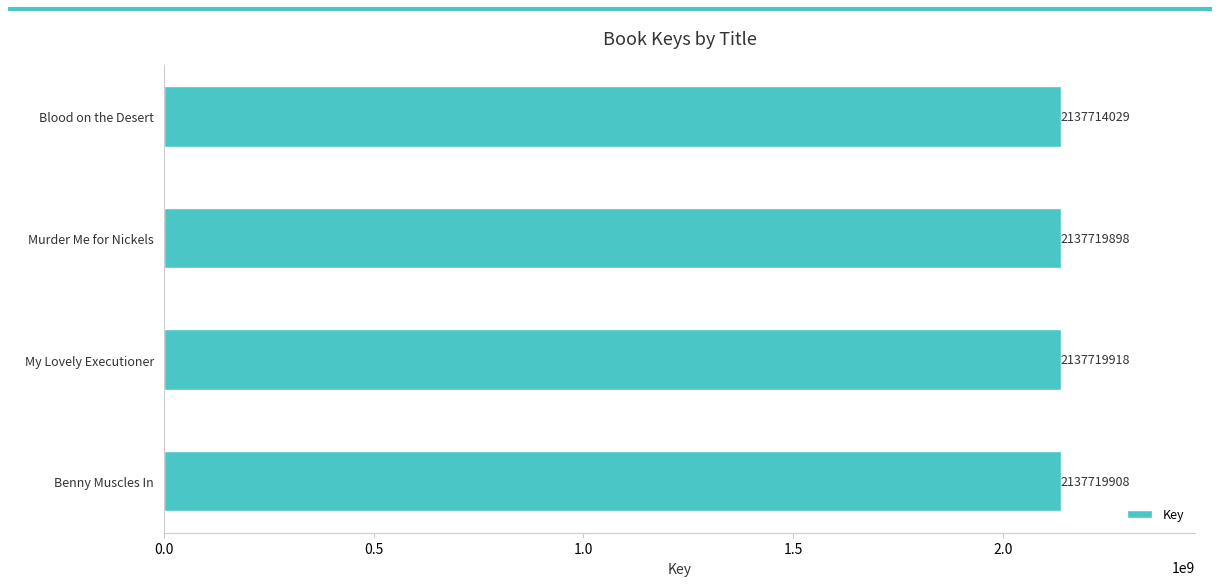

Rank the categories by value from lowest to highest.

Blood on the Desert, Murder Me for Nickels, Benny Muscles In, My Lovely Executioner